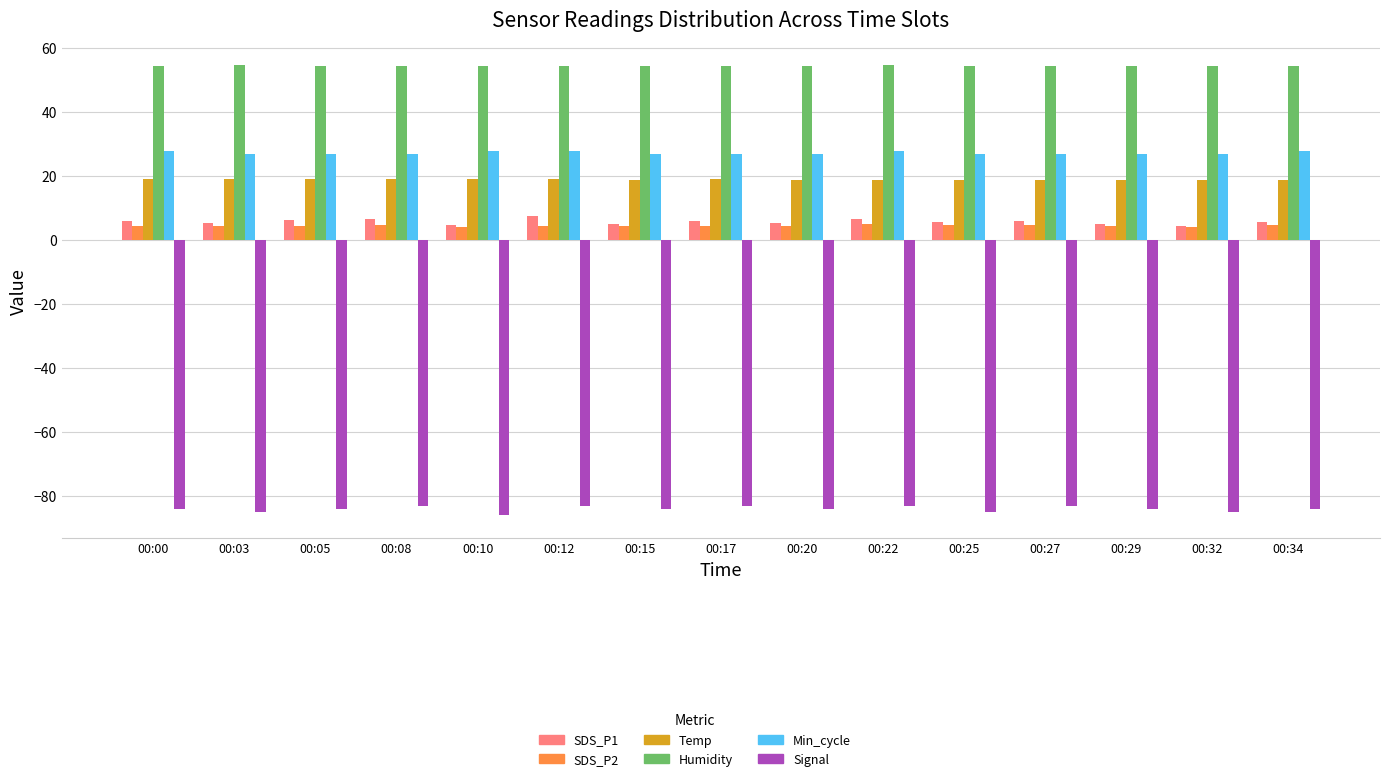

The Temp series shows 19.1 at 00:05. True or false?

True